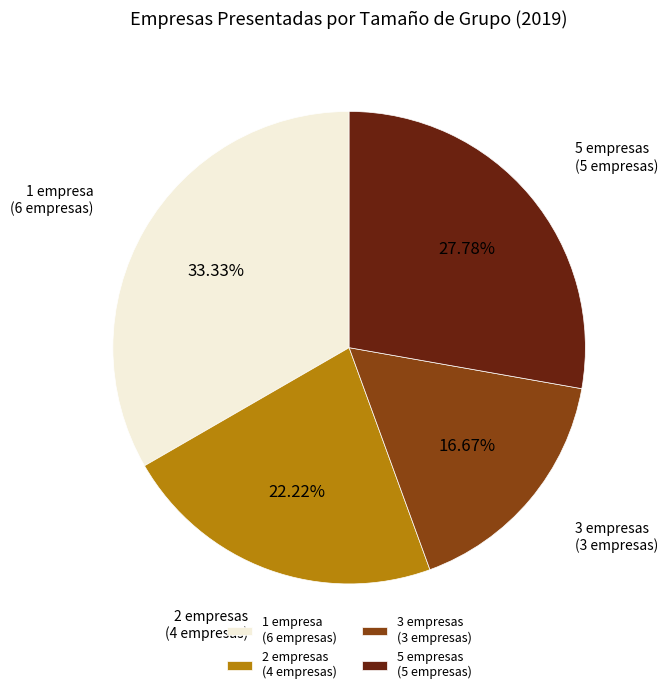

What is the ratio of the value at 2 empresas to the value at 3 empresas?

1.3